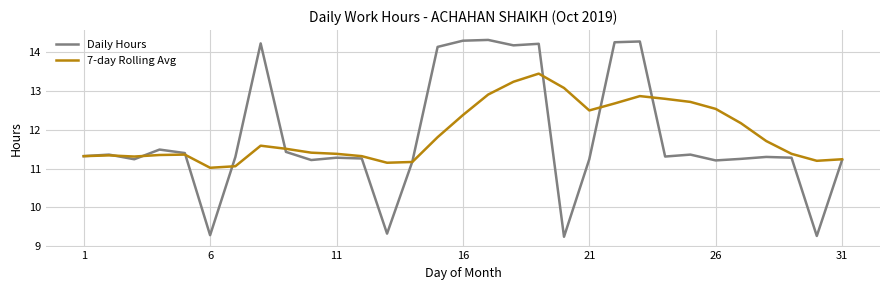

List the series in order of their peak value, highest first.

Daily Hours, 7-day Rolling Avg